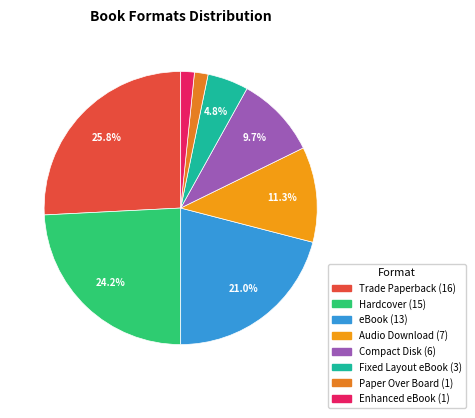

How many slices are in this pie chart?

8